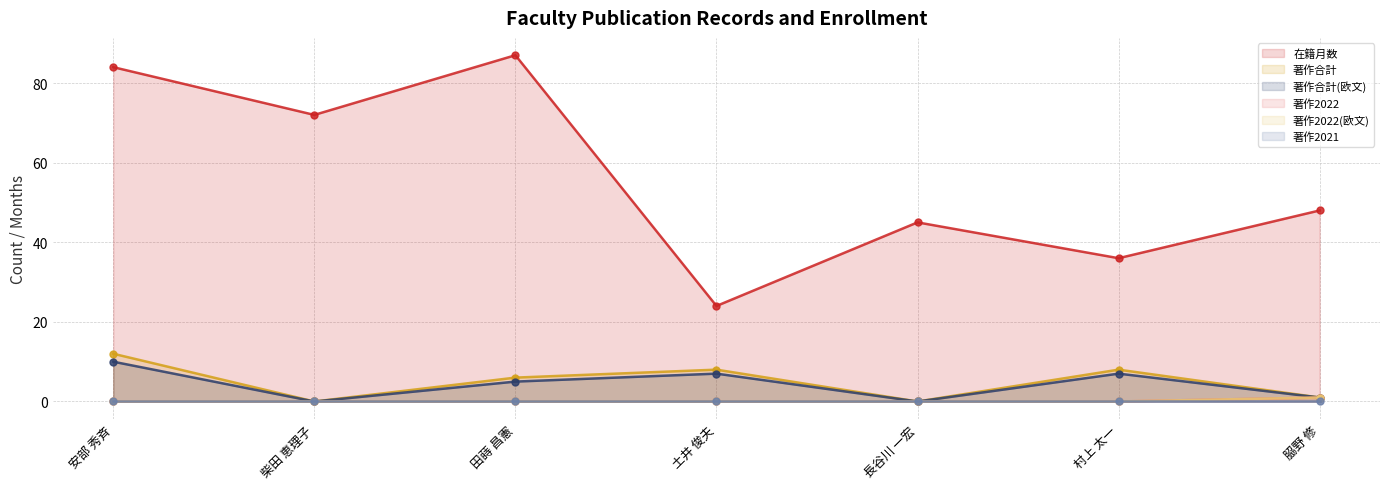

True or false: 在籍月数 and 著作合計(欧文) intersect in this chart.

False